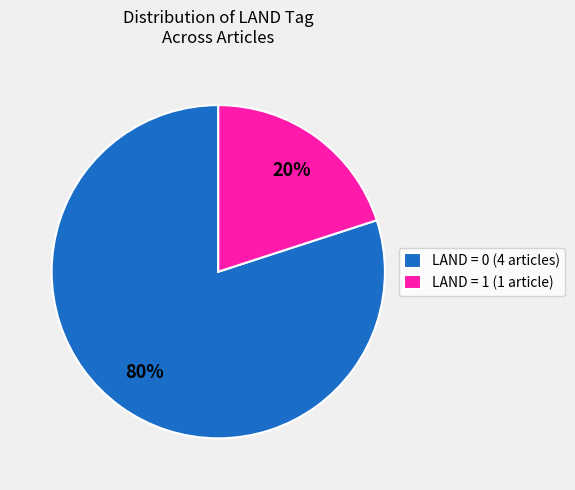

Rank the categories by value from highest to lowest.

LAND = 0 (4 articles), LAND = 1 (1 article)